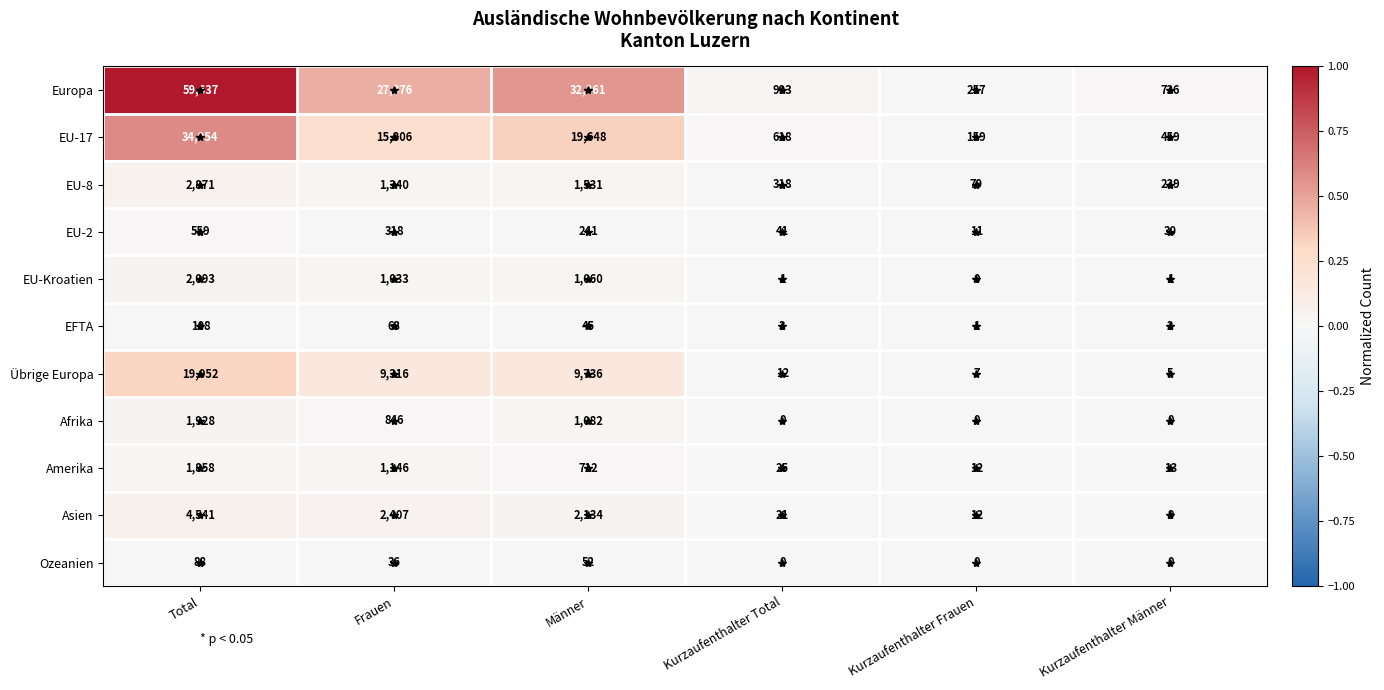

Which series has the largest range (max minus min)?

Europa